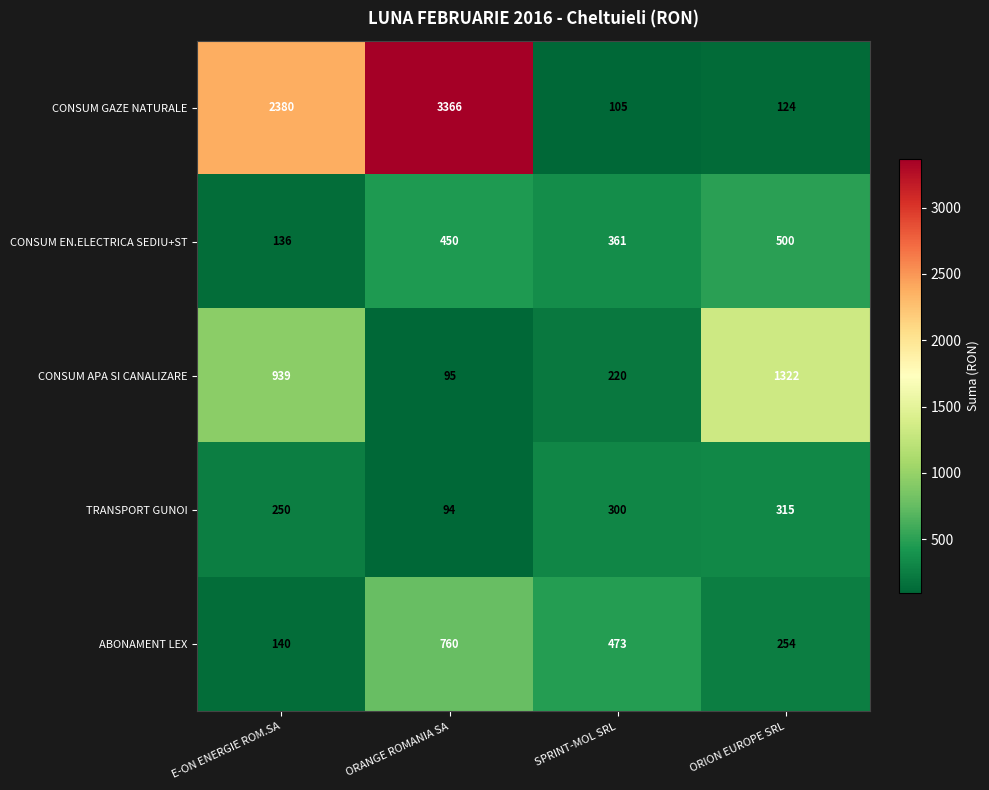

At which category is the sum across all series the highest?

ORANGE ROMANIA SA